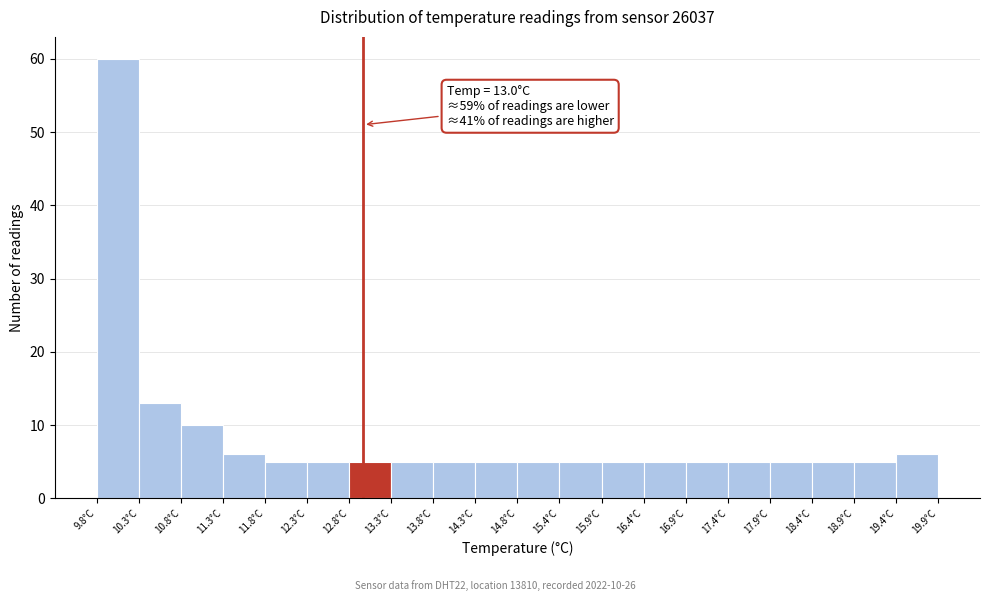

Over which range of the x-axis is the bar tallest?

9.8 to 10.3